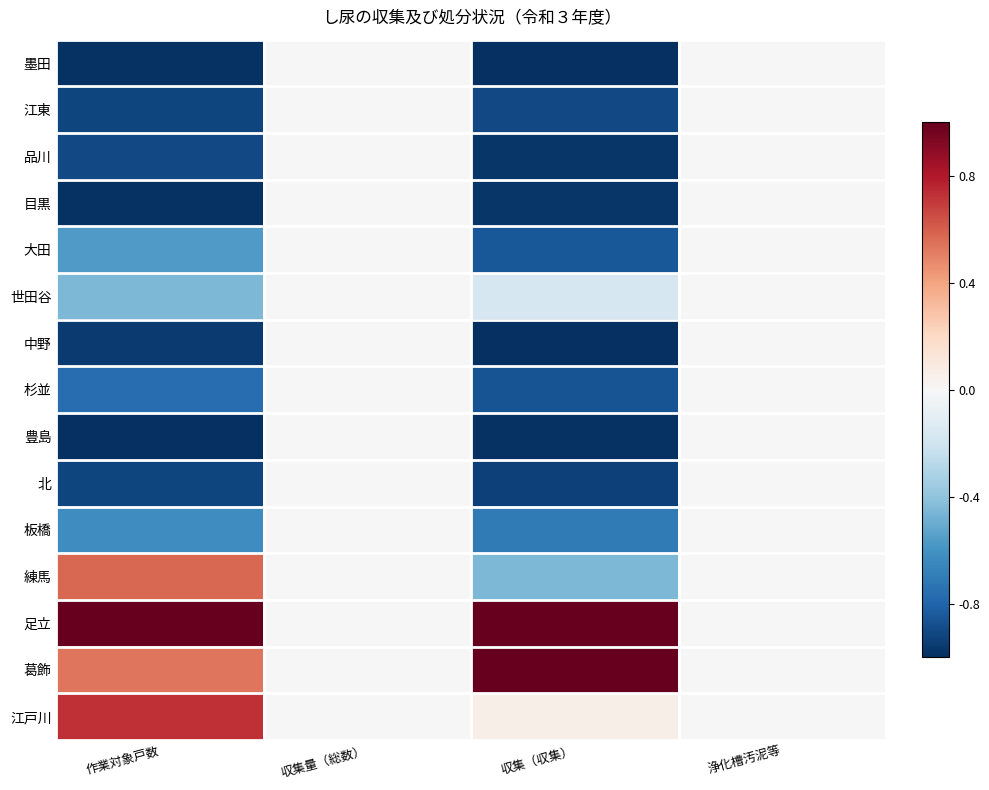

At which category does the chart reach its peak across all series?

作業対象戸数